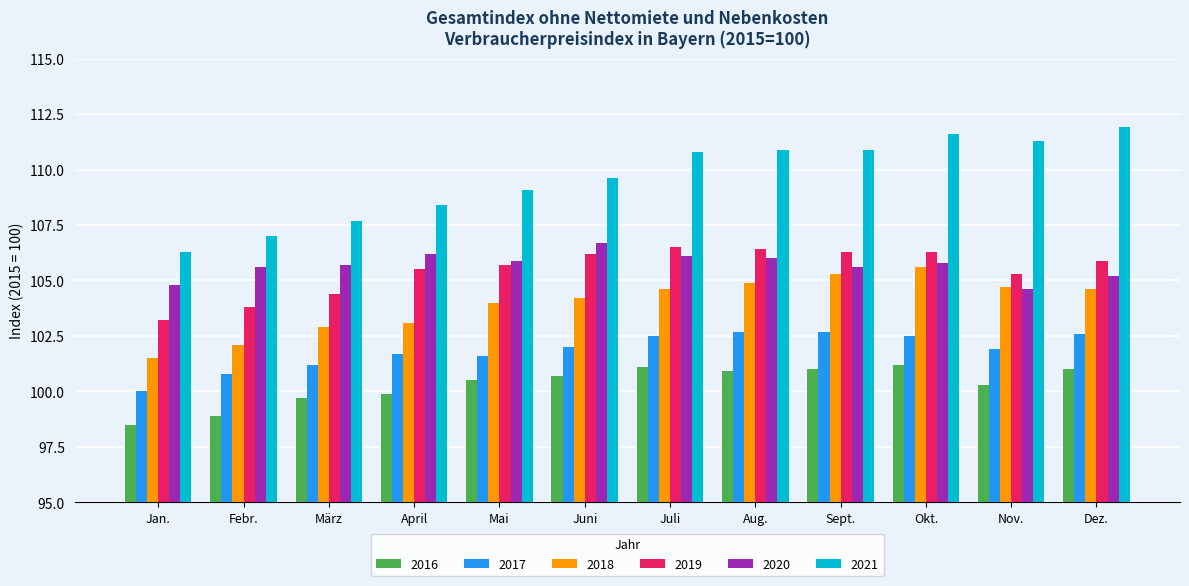

What value does the 2020 series have at April?

106.2